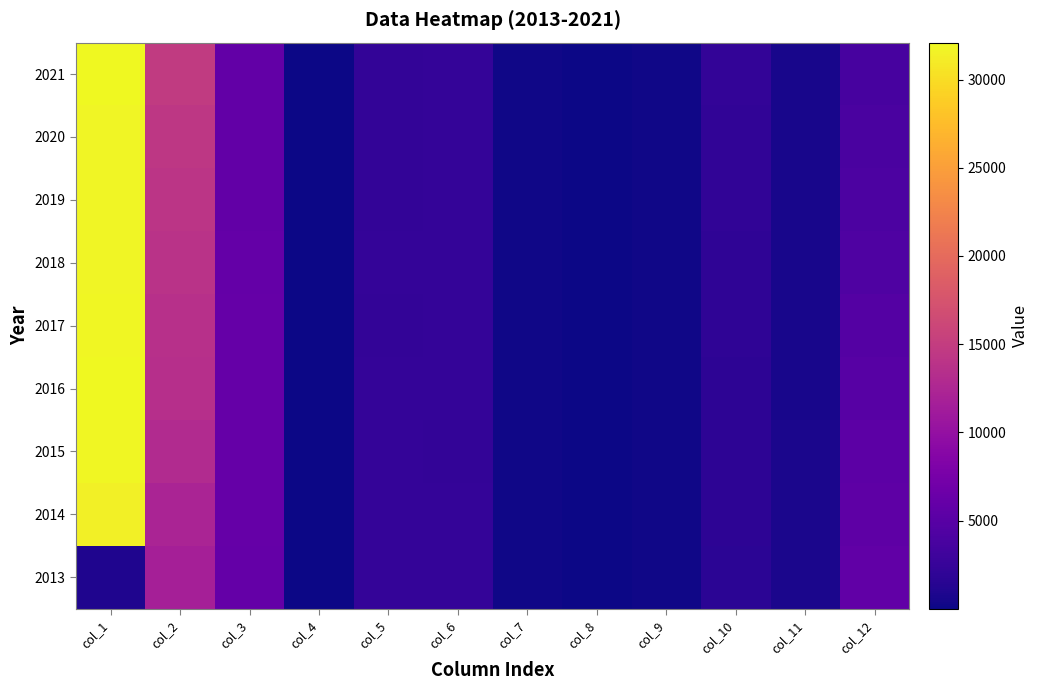

Which series has the largest total across all categories?

2021